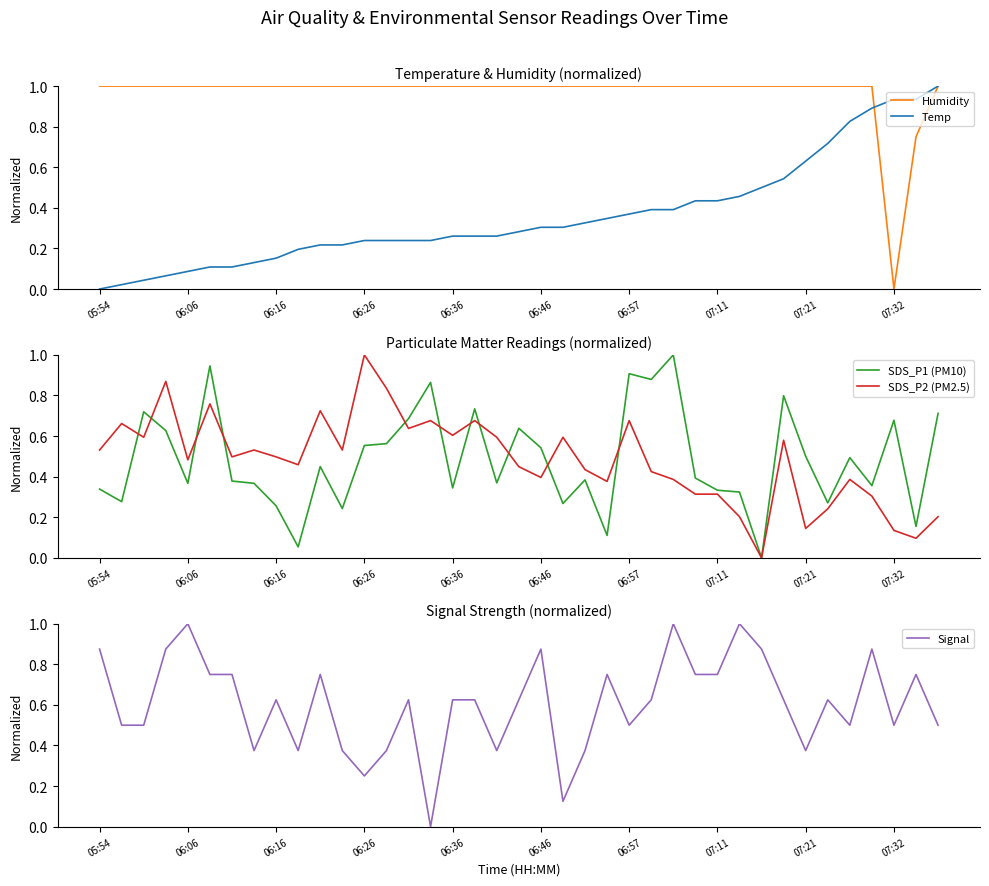

The value of SDS_P2 (PM2.5) at 06:26 is 1.0. True or false?

True